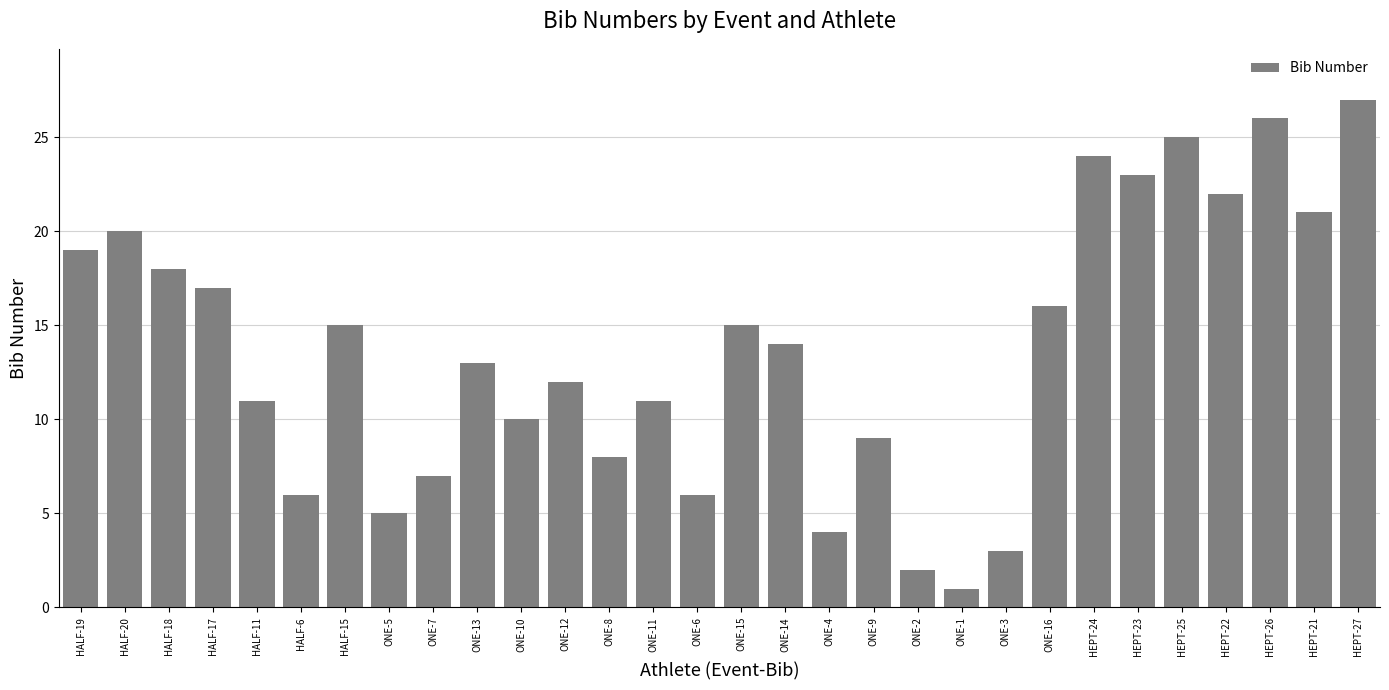

What is the average value?

14